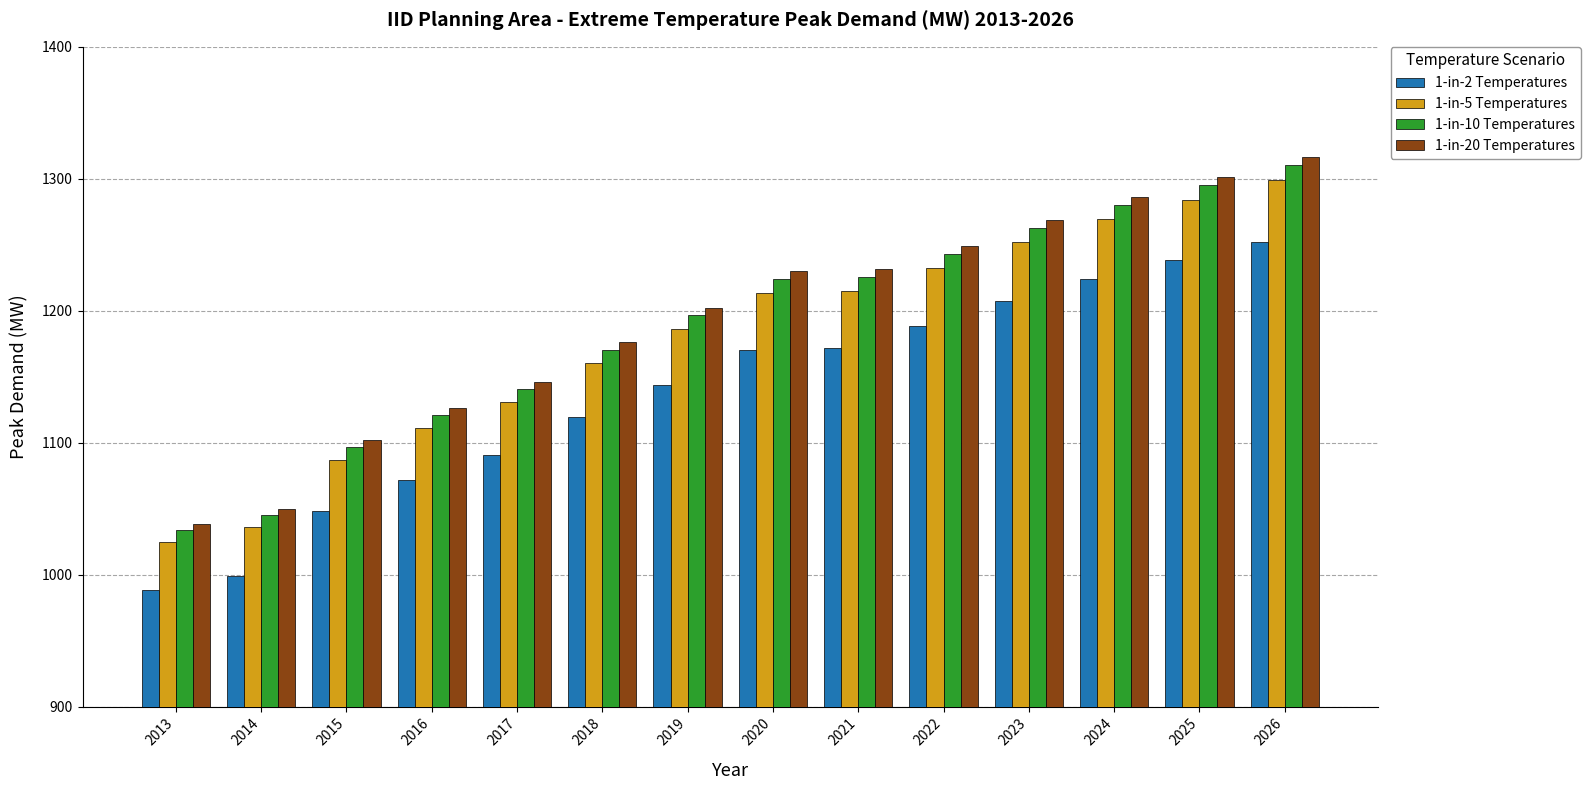

Which category has the lowest value in the 1-in-20 Temperatures series?

2013